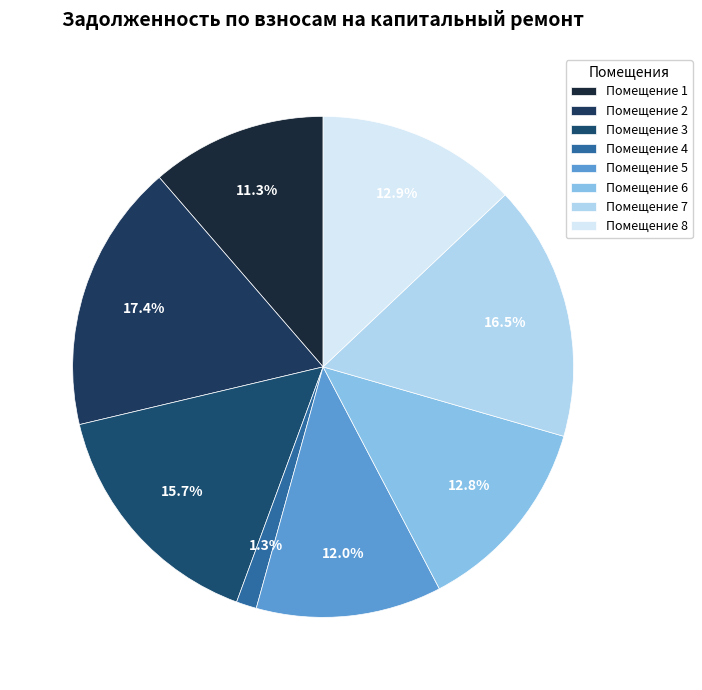

To the nearest percent, what is the difference between the largest and smallest slice percentages?

16%